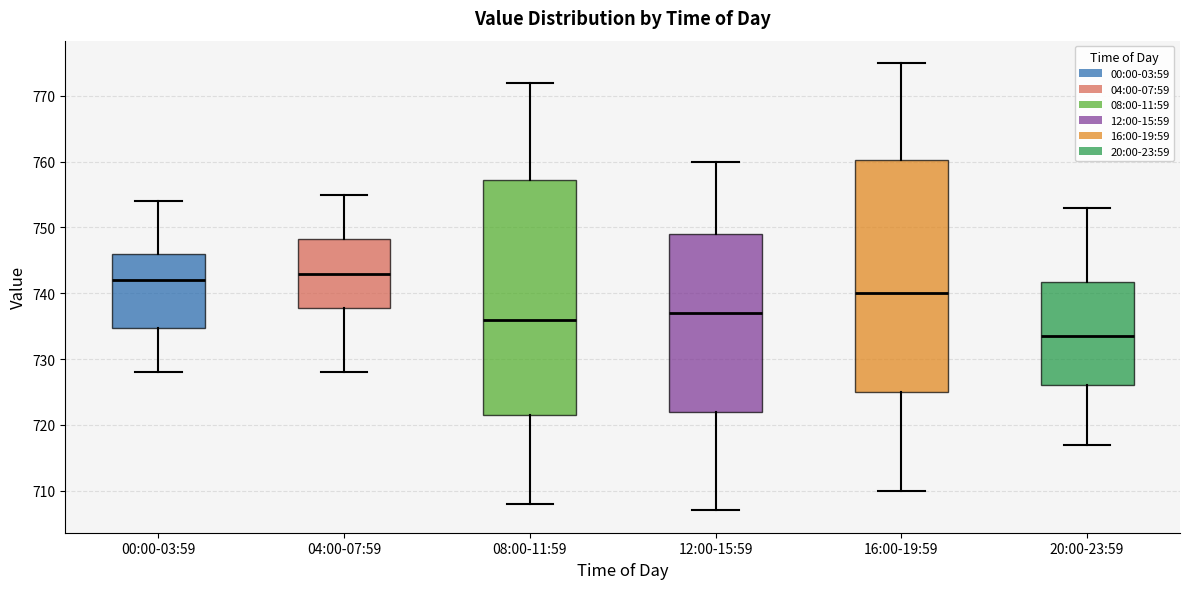

Reading left to right, read every box against the y-axis: the position of its median line, the range the box covers, and the ends of its whiskers. The values are not printed on the chart, so give them approximately, as read against the axis.

00:00-03:59: median 742, box 735 to 746, whiskers 728 to 754
04:00-07:59: median 743, box 738 to 748, whiskers 728 to 755
08:00-11:59: median 736, box 722 to 757, whiskers 708 to 772
12:00-15:59: median 737, box 722 to 749, whiskers 707 to 760
16:00-19:59: median 740, box 725 to 760, whiskers 710 to 775
20:00-23:59: median 734, box 726 to 742, whiskers 717 to 753